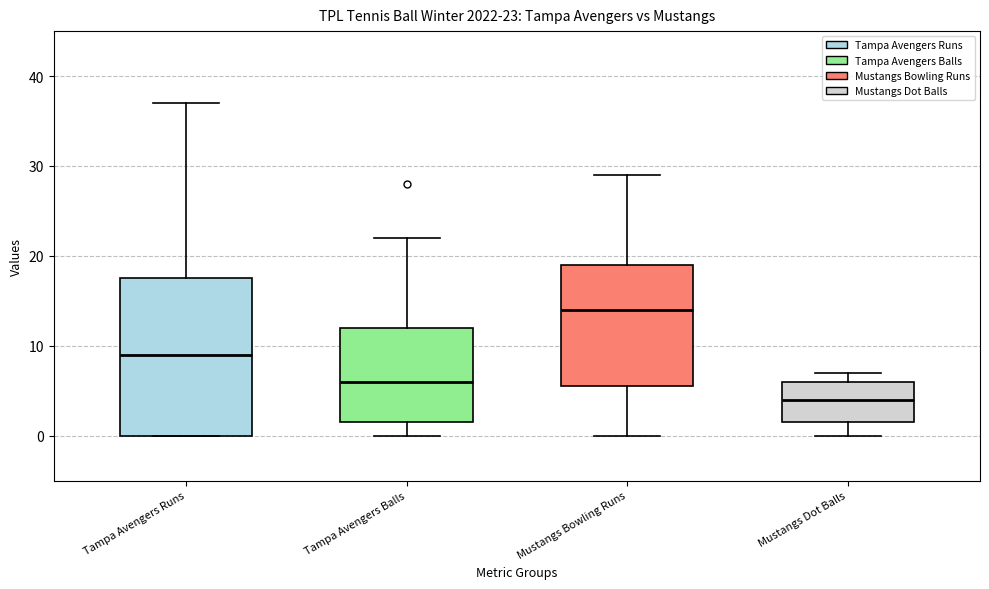

Which box's median line is the lowest?

Mustangs Dot Balls